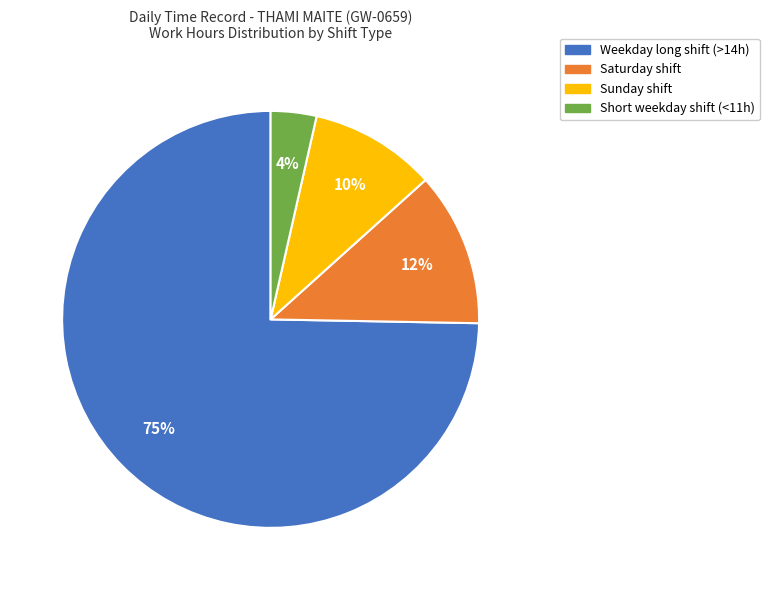

Do Short weekday shift (<11h) and Sunday shift together represent more than half of the pie?

No